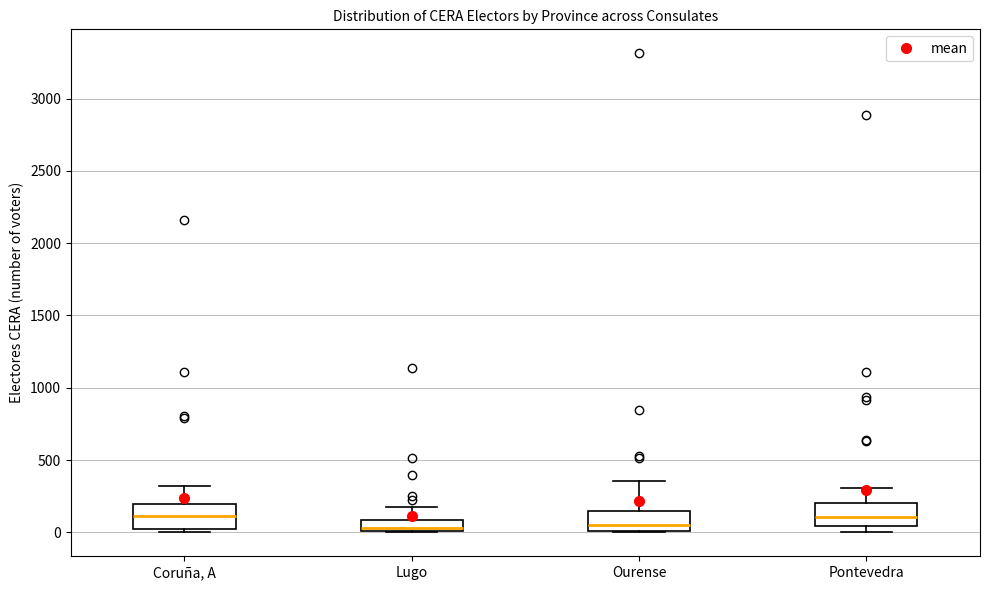

Reading left to right, read every box against the y-axis: the position of its median line, the range the box covers, and the ends of its whiskers. The values are not printed on the chart, so give them approximately, as read against the axis.

Coruña, A: median 100, box 0 to 200, whiskers 0 (just below the box's lower edge) to 300
Lugo: median 50, box 0 to 100, whiskers 0 to 150
Ourense: median 50, box 0 to 150, whiskers 0 to 350
Pontevedra: median 100, box 50 to 200, whiskers 0 to 300